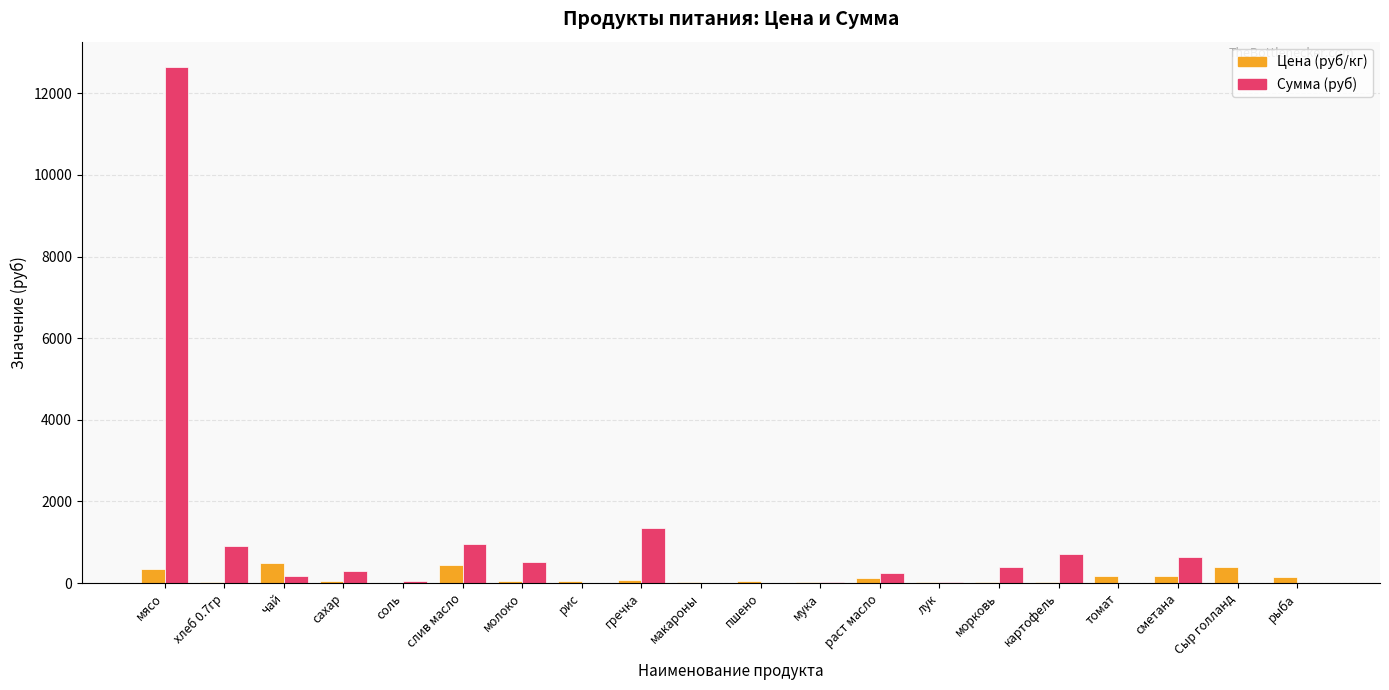

What is the highest value of the Сумма (руб) series?

12635.0